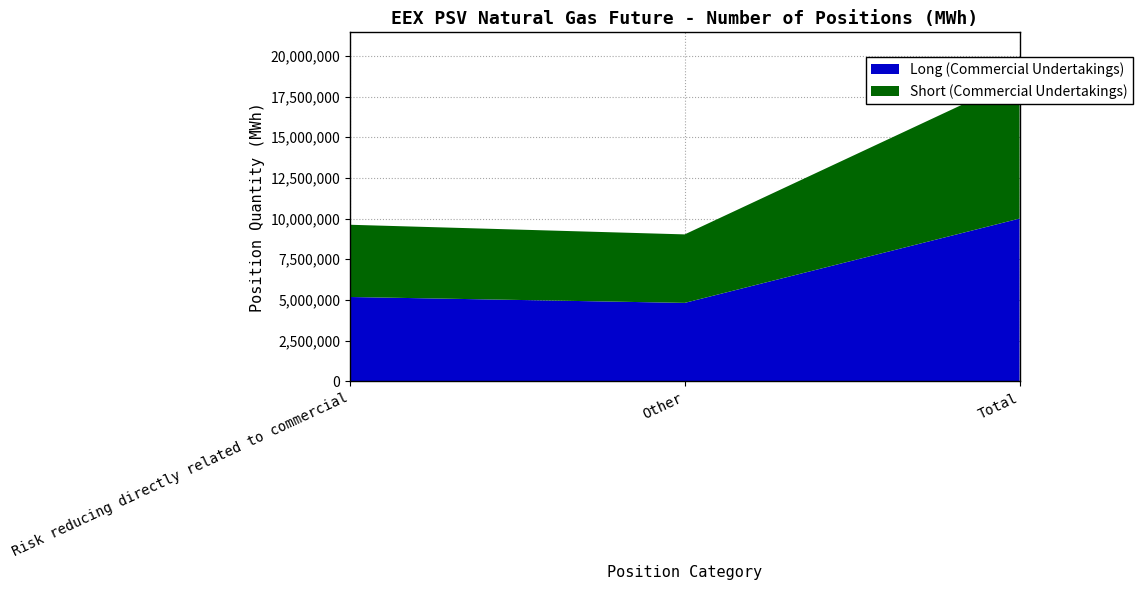

Reading left to right, list all the values displayed in this chart.

Long (Commercial Undertakings): Risk reducing directly related to commercial=5182701.3	Other=4820592.0	Total=10003293.3
Short (Commercial Undertakings): Risk reducing directly related to commercial=4440240.0	Other=4209837.3	Total=8650077.3